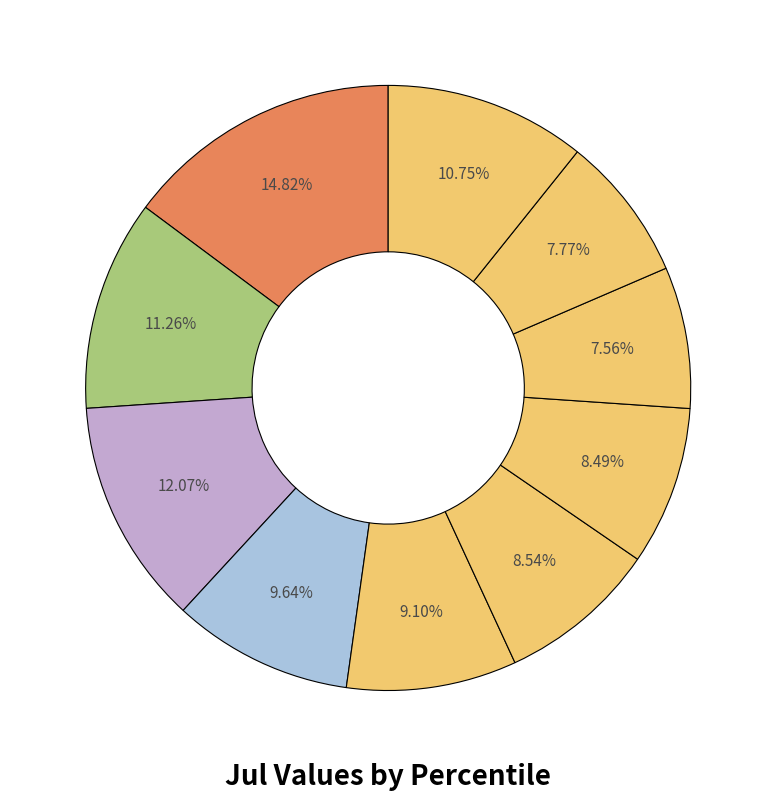

How many segments does this pie chart have?

10